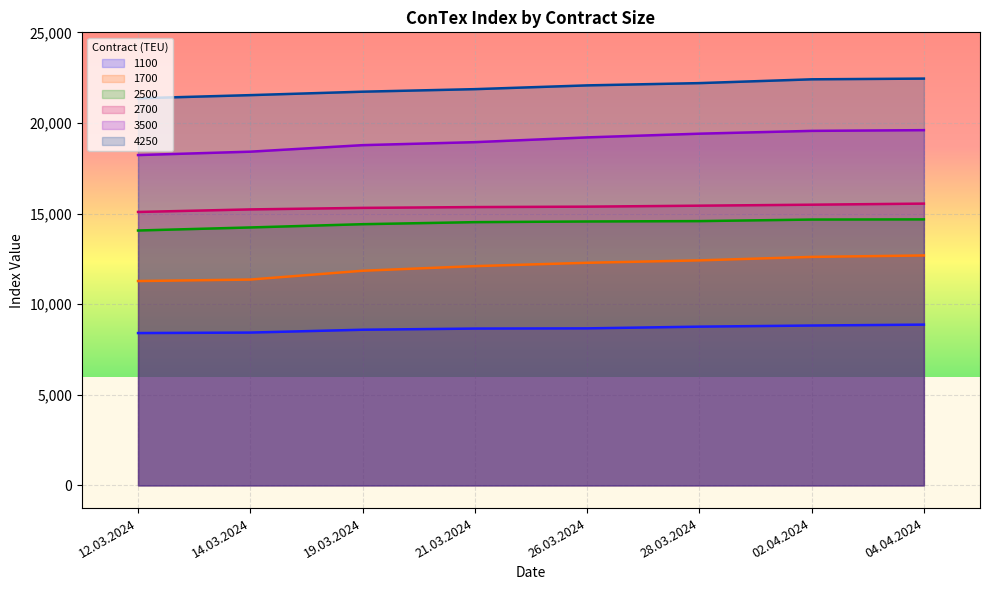

True or false: 3500 and 2700 intersect in this chart.

False